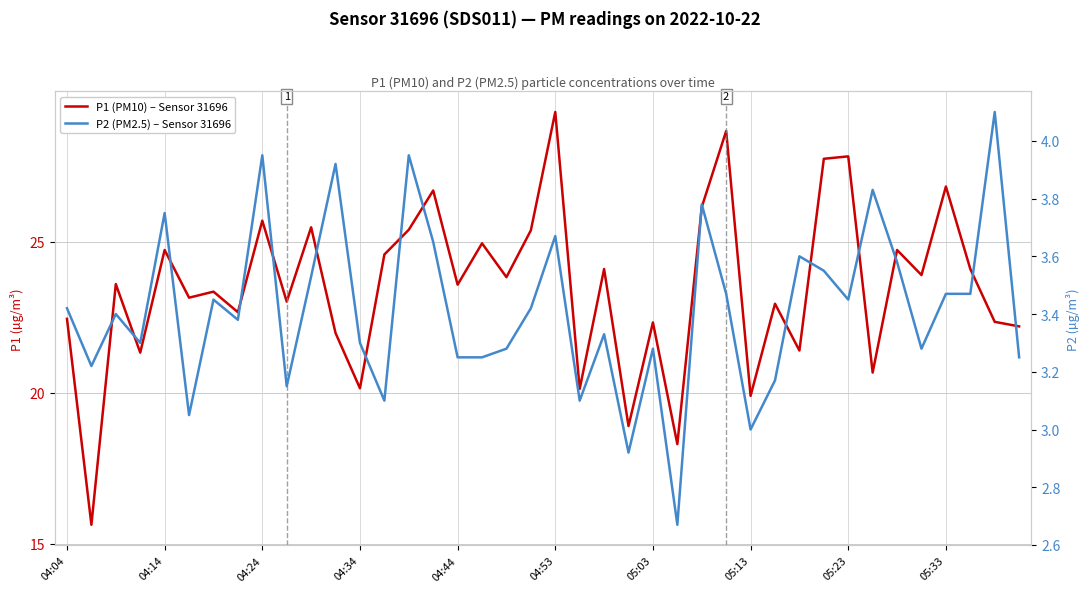

Is it true that P2 (PM2.5) – Sensor 31696 equals 1.8 at 35?

False